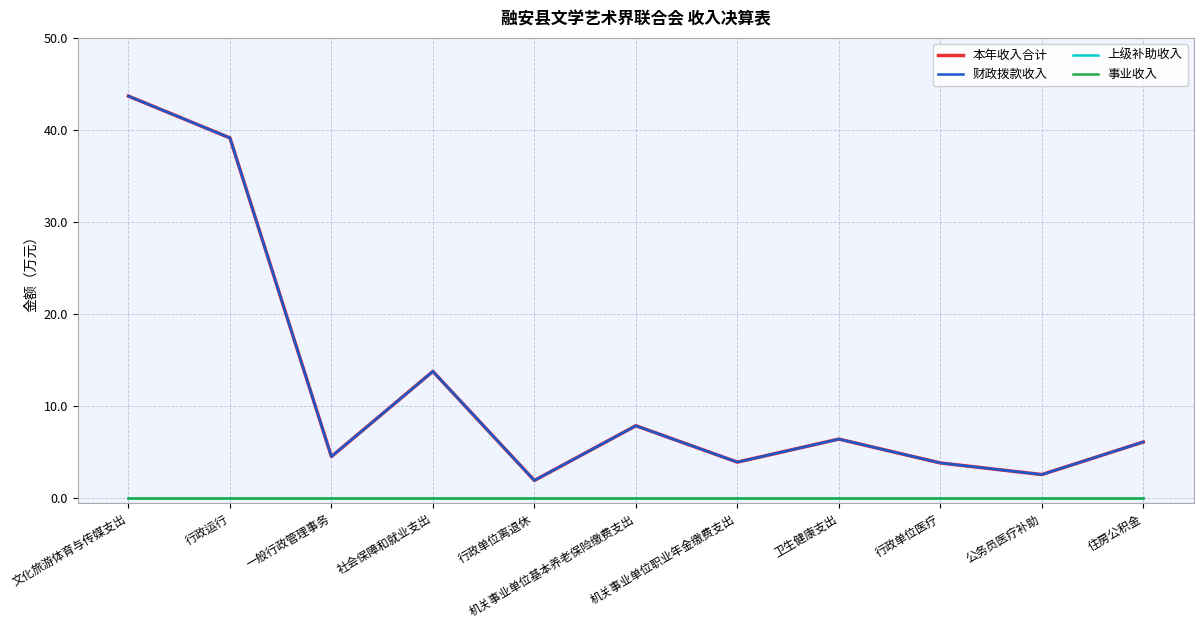

At how many categories does at least one series exceed 33?

2